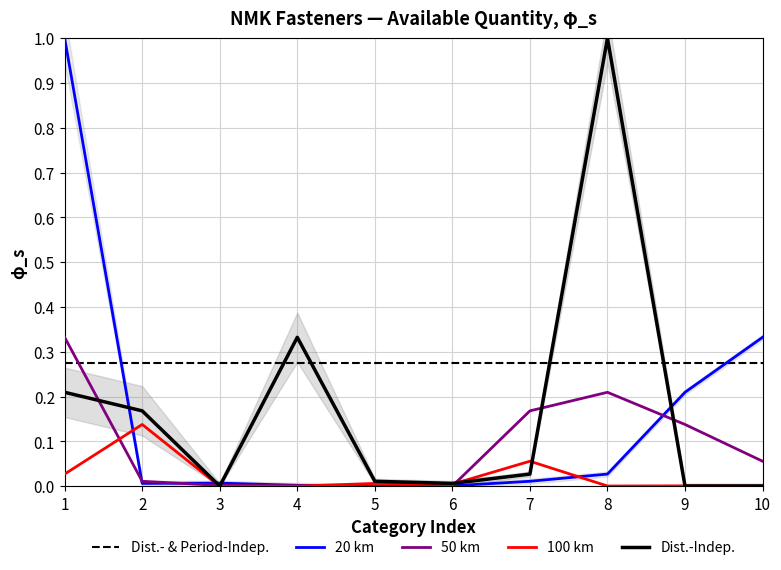

The Dist.-Indep. series shows 0.0 at 3. True or false?

True